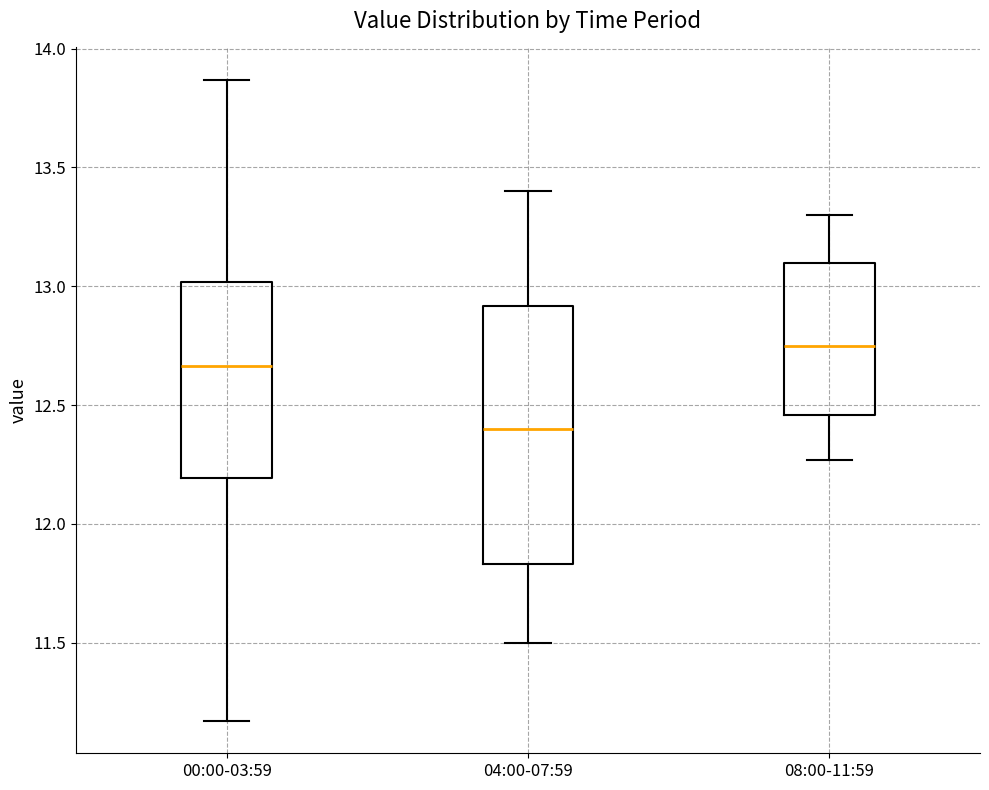

Reading left to right, read every box against the y-axis: the position of its median line, the range the box covers, and the ends of its whiskers. The values are not printed on the chart, so give them approximately, as read against the axis.

00:00-03:59: median 12.65, box 12.20 to 13.00, whiskers 11.15 to 13.85
04:00-07:59: median 12.40, box 11.85 to 12.90, whiskers 11.50 to 13.40
08:00-11:59: median 12.75, box 12.45 to 13.10, whiskers 12.25 to 13.30